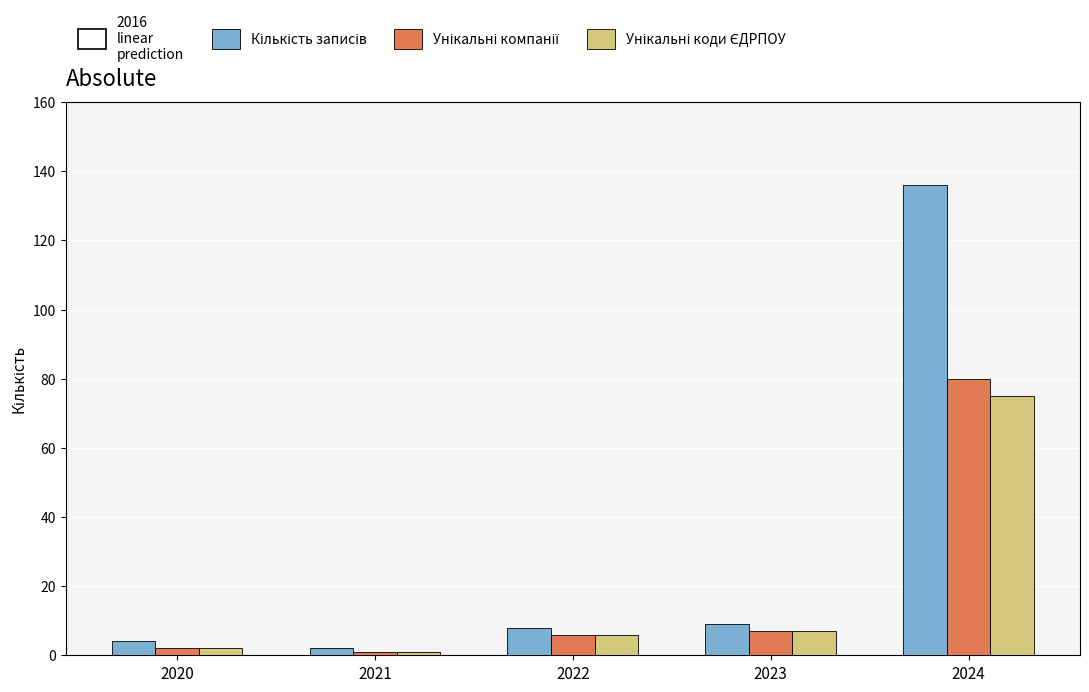

Which label corresponds to the largest value in the chart?

2024